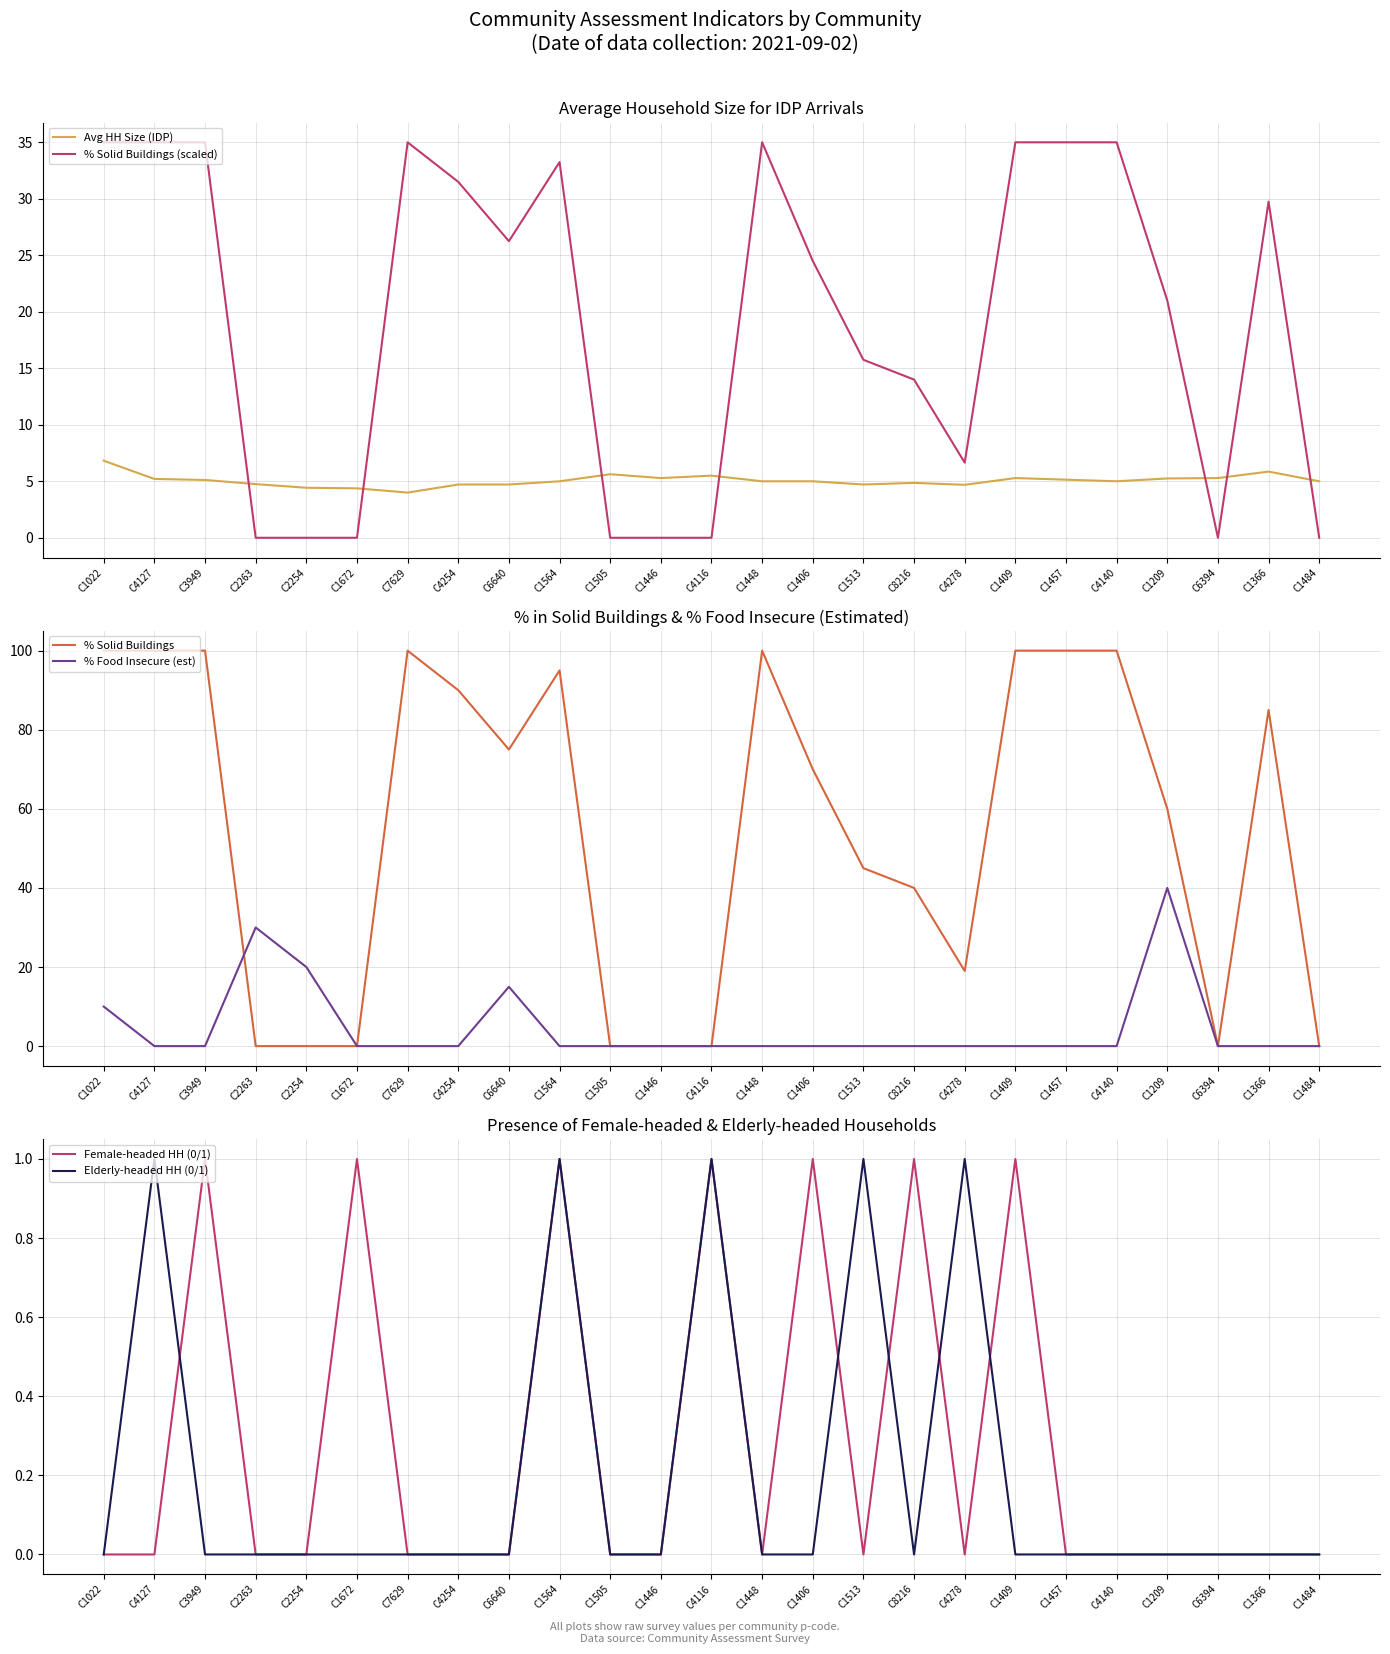

True or false: Avg HH Size (IDP) and % Food Insecure (est) cross at least once.

True